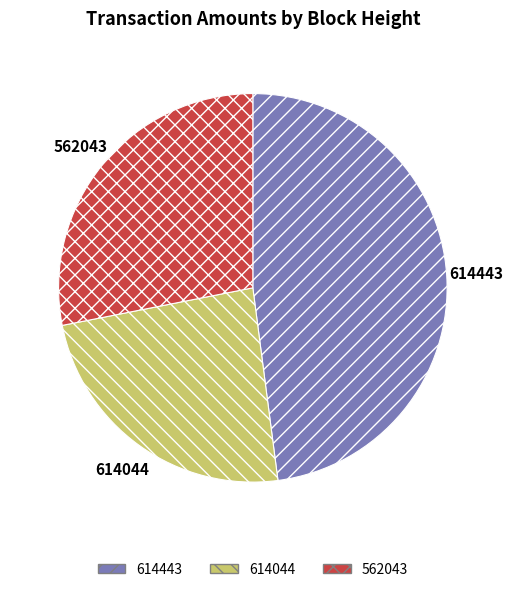

Which slice is the smallest?

614044